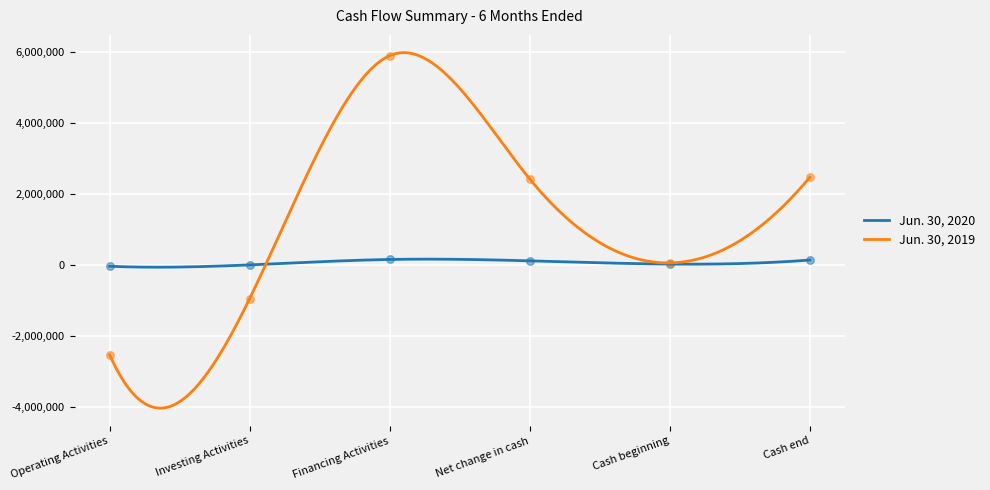

What are all the series names shown in the legend?

Jun. 30, 2020, Jun. 30, 2019